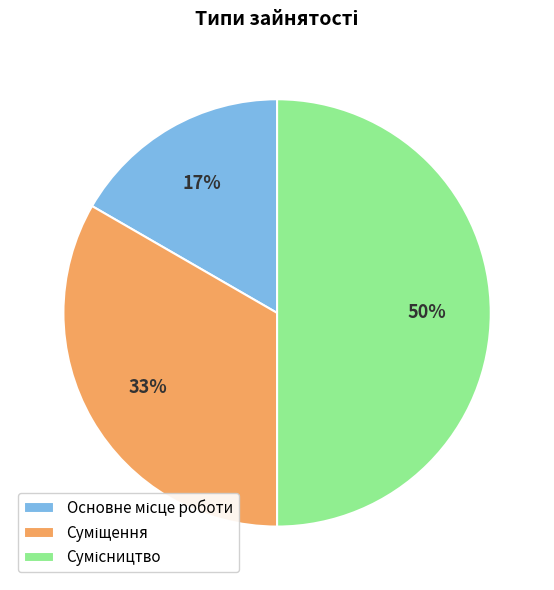

To the nearest percent, what is the average slice percentage?

33%